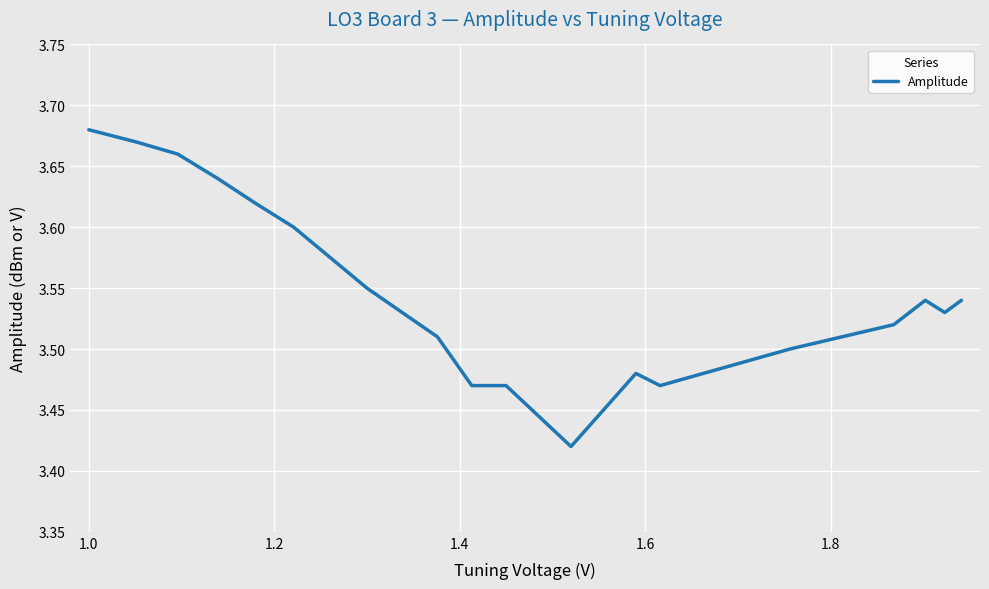

What is the difference between the maximum and minimum values?

0.3